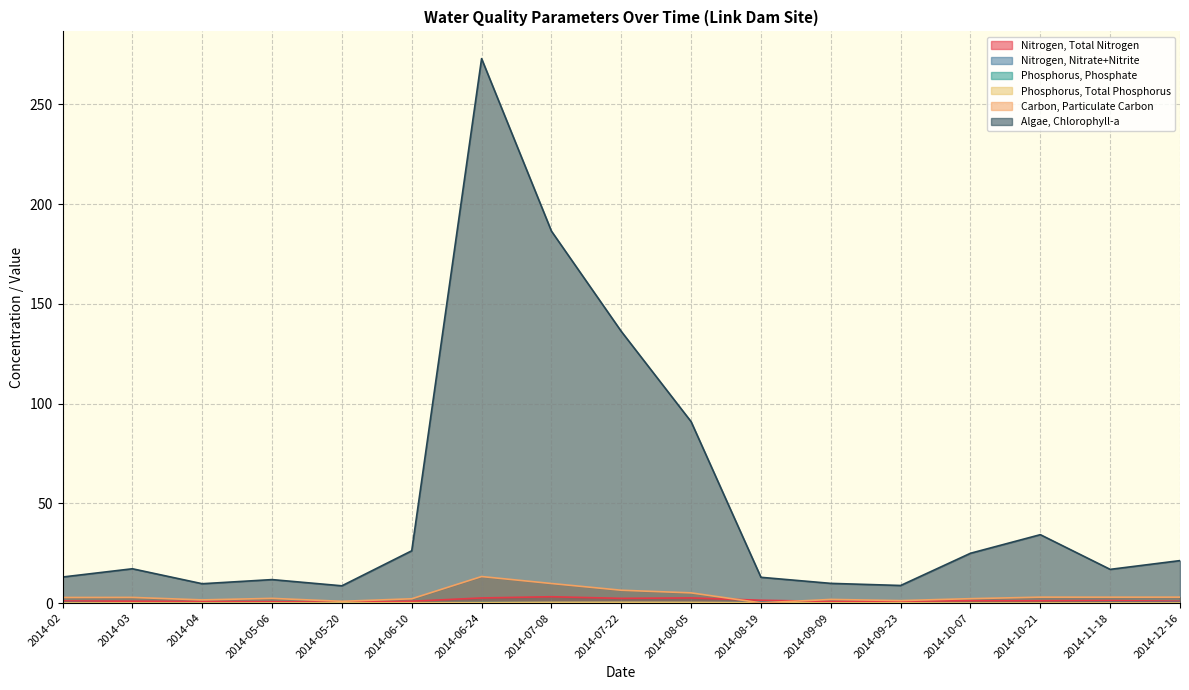

At which label is Carbon, Particulate Carbon closest to 6?

2014-07-22